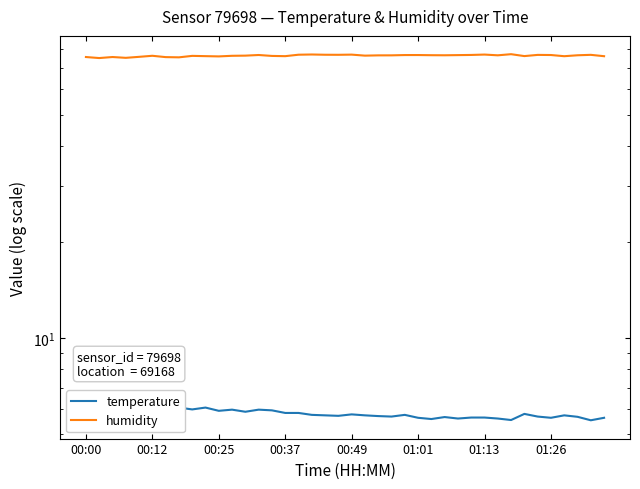

Rank the series at 37 from highest to lowest value.

humidity, temperature